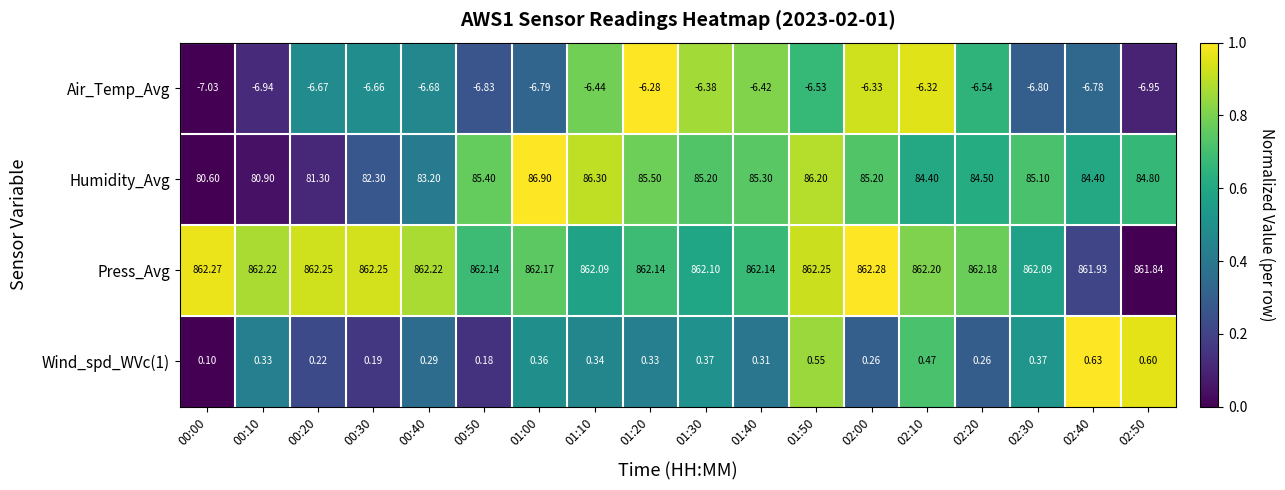

Which series changed the most between 01:20 and 02:20?

Humidity_Avg